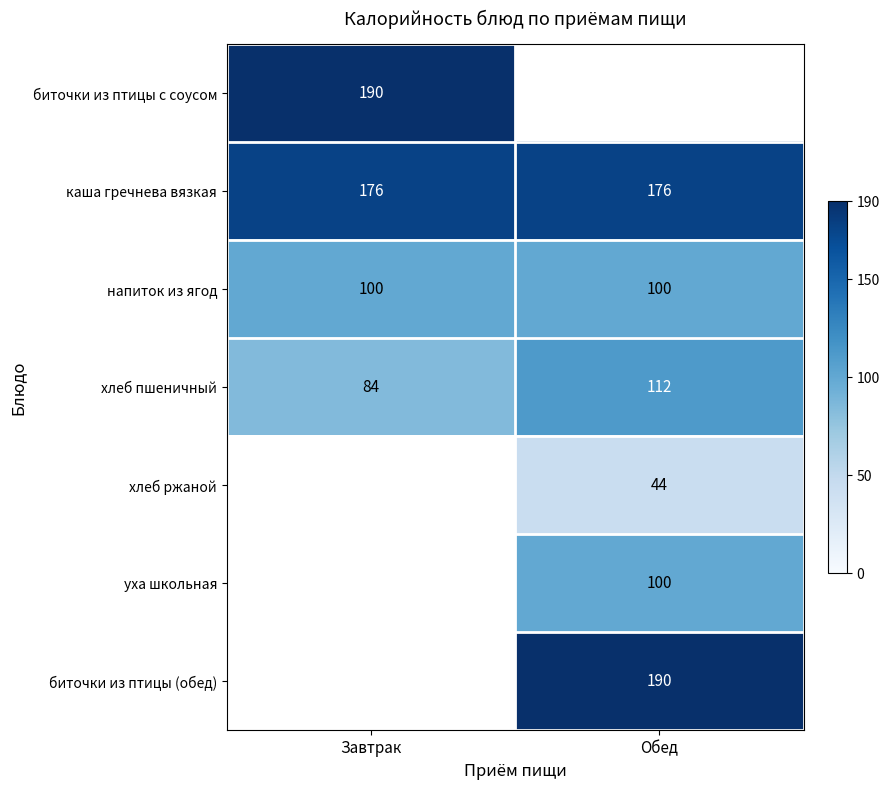

True or false: уха школьная has a value of 31 at Обед.

False